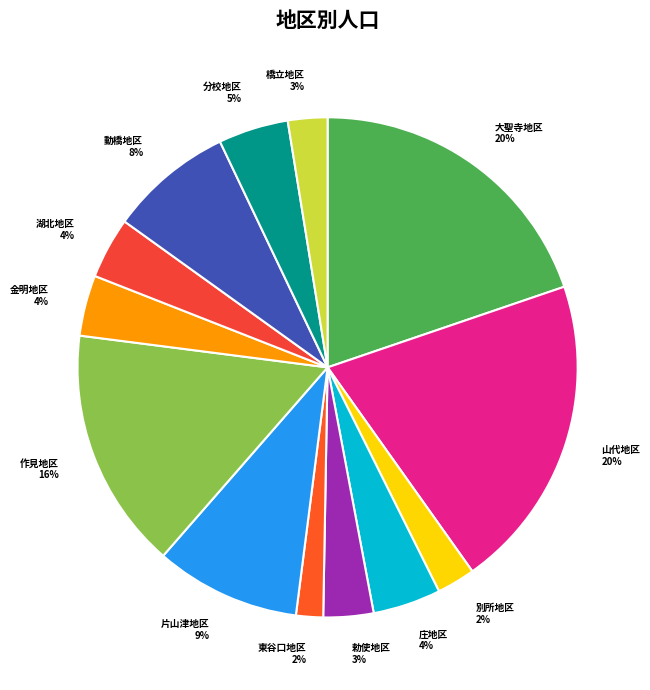

Do 動橋地区 and 勅使地区 together represent more than half of the pie?

No